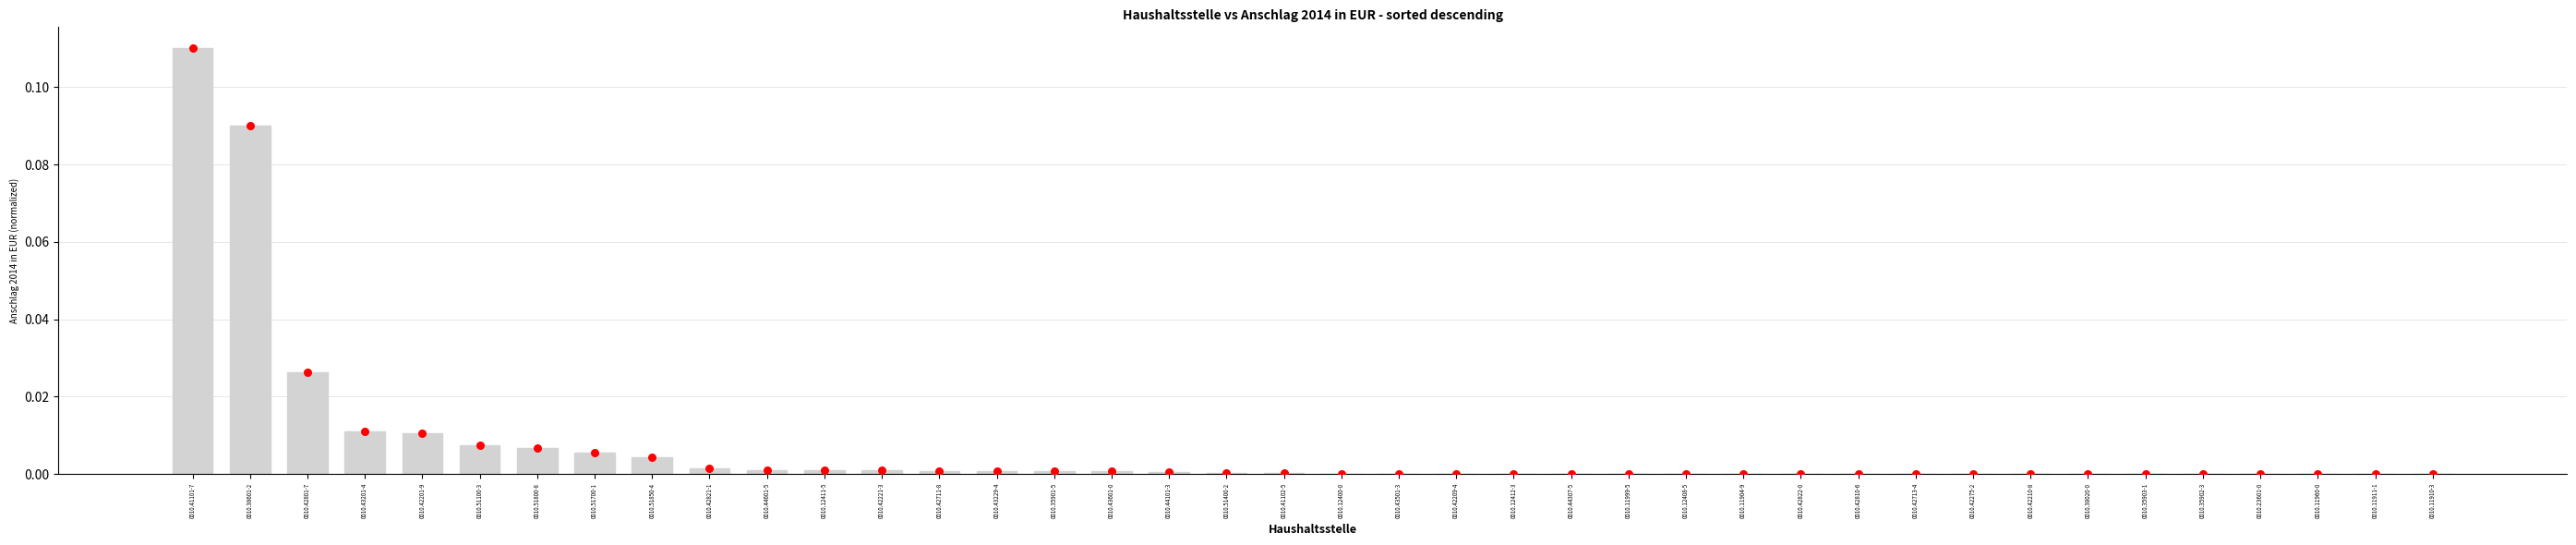

Between 0010.43501-3 and 0010.11904-9, which is larger?

0010.43501-3